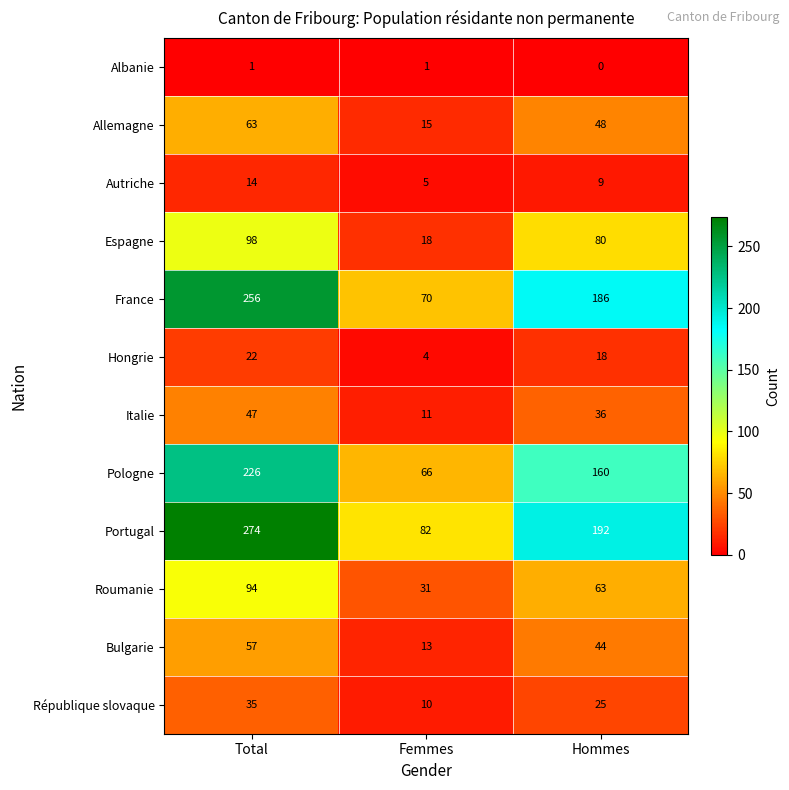

True or false: Bulgarie has a value of 13 at Femmes.

True